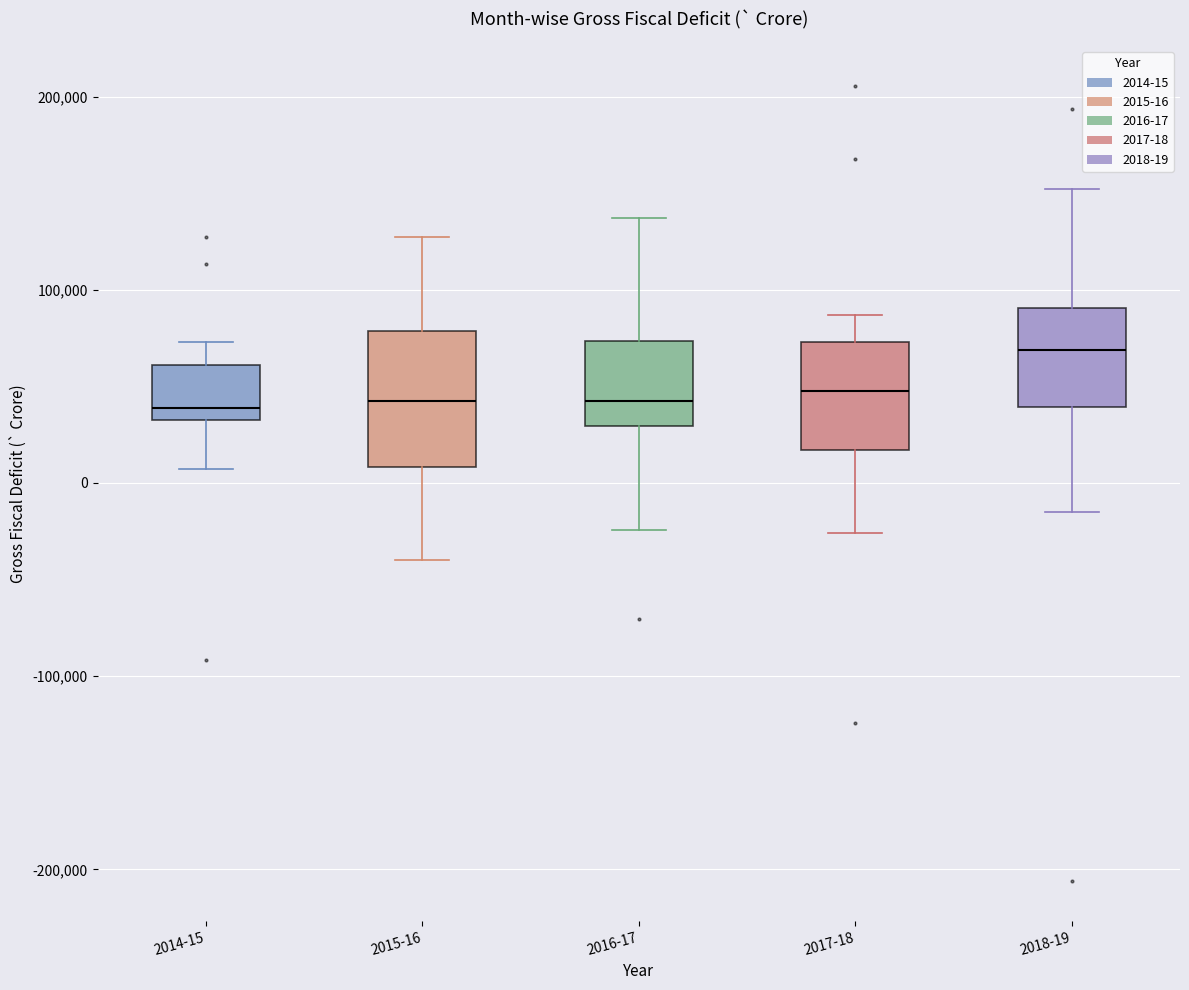

Where does the upper whisker of the box for 2016-17 end on the y-axis? The values are not printed on the chart, so give them approximately, as read against the axis.

140000